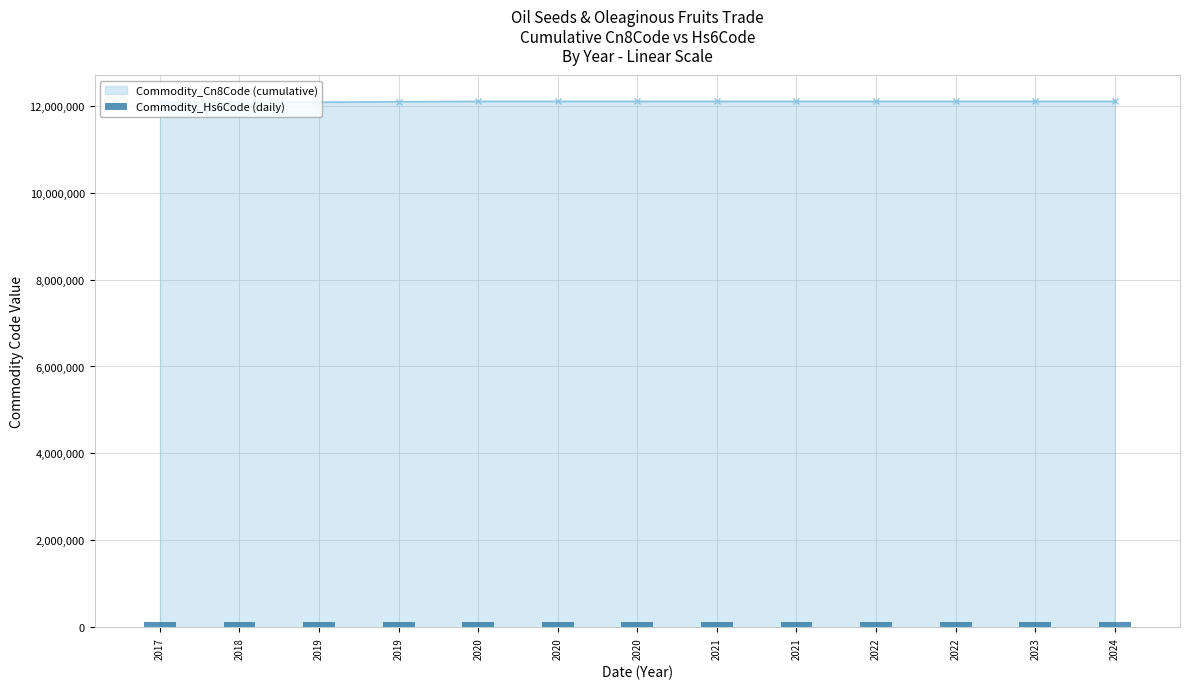

Which has a higher value, 2020 or 2018?

2020